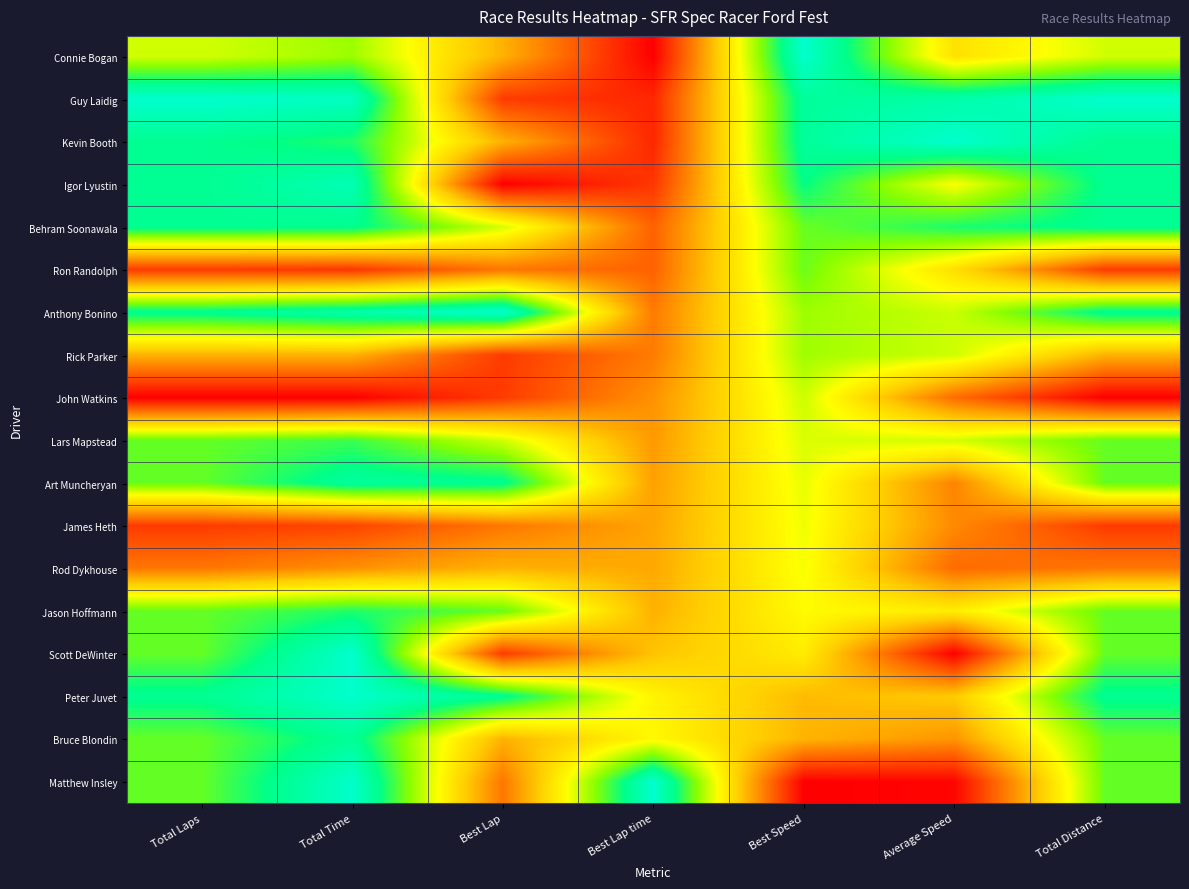

Reading left to right, what are all the values shown in this chart?

Connie Bogan: Total Laps=0.6	Total Time=0.7	Best Lap=0.4	Best Lap time=0.0	Best Speed=1.0	Average Speed=0.5	Total Distance=0.6
Guy Laidig: Total Laps=1.0	Total Time=1.0	Best Lap=0.1	Best Lap time=0.1	Best Speed=0.9	Average Speed=0.9	Total Distance=1.0
Kevin Booth: Total Laps=0.9	Total Time=0.8	Best Lap=0.4	Best Lap time=0.1	Best Speed=0.9	Average Speed=1.0	Total Distance=0.9
Igor Lyustin: Total Laps=0.9	Total Time=0.9	Best Lap=0.0	Best Lap time=0.1	Best Speed=0.9	Average Speed=0.6	Total Distance=0.9
Behram Soonawala: Total Laps=0.9	Total Time=0.9	Best Lap=0.6	Best Lap time=0.2	Best Speed=0.7	Average Speed=0.8	Total Distance=0.9
Ron Randolph: Total Laps=0.1	Total Time=0.1	Best Lap=0.2	Best Lap time=0.2	Best Speed=0.7	Average Speed=0.5	Total Distance=0.1
Anthony Bonino: Total Laps=0.9	Total Time=0.9	Best Lap=1.0	Best Lap time=0.3	Best Speed=0.7	Average Speed=0.6	Total Distance=0.9
Rick Parker: Total Laps=0.4	Total Time=0.4	Best Lap=0.1	Best Lap time=0.3	Best Speed=0.7	Average Speed=0.6	Total Distance=0.4
John Watkins: Total Laps=0.0	Total Time=0.0	Best Lap=0.1	Best Lap time=0.3	Best Speed=0.6	Average Speed=0.2	Total Distance=0.0
Lars Mapstead: Total Laps=0.8	Total Time=0.8	Best Lap=0.6	Best Lap time=0.3	Best Speed=0.6	Average Speed=0.6	Total Distance=0.8
Art Muncheryan: Total Laps=0.8	Total Time=0.9	Best Lap=0.9	Best Lap time=0.3	Best Speed=0.6	Average Speed=0.3	Total Distance=0.8
James Heth: Total Laps=0.1	Total Time=0.1	Best Lap=0.2	Best Lap time=0.3	Best Speed=0.6	Average Speed=0.3	Total Distance=0.1
Rod Dykhouse: Total Laps=0.2	Total Time=0.3	Best Lap=0.4	Best Lap time=0.4	Best Speed=0.6	Average Speed=0.2	Total Distance=0.2
Jason Hoffmann: Total Laps=0.8	Total Time=0.8	Best Lap=0.8	Best Lap time=0.4	Best Speed=0.6	Average Speed=0.5	Total Distance=0.8
Scott DeWinter: Total Laps=0.8	Total Time=1.0	Best Lap=0.1	Best Lap time=0.4	Best Speed=0.5	Average Speed=0.0	Total Distance=0.8
Peter Juvet: Total Laps=0.9	Total Time=1.0	Best Lap=0.9	Best Lap time=0.5	Best Speed=0.4	Average Speed=0.4	Total Distance=0.9
Bruce Blondin: Total Laps=0.8	Total Time=0.9	Best Lap=0.4	Best Lap time=0.6	Best Speed=0.4	Average Speed=0.3	Total Distance=0.8
Matthew Insley: Total Laps=0.8	Total Time=1.0	Best Lap=0.2	Best Lap time=1.0	Best Speed=0.0	Average Speed=0.0	Total Distance=0.8